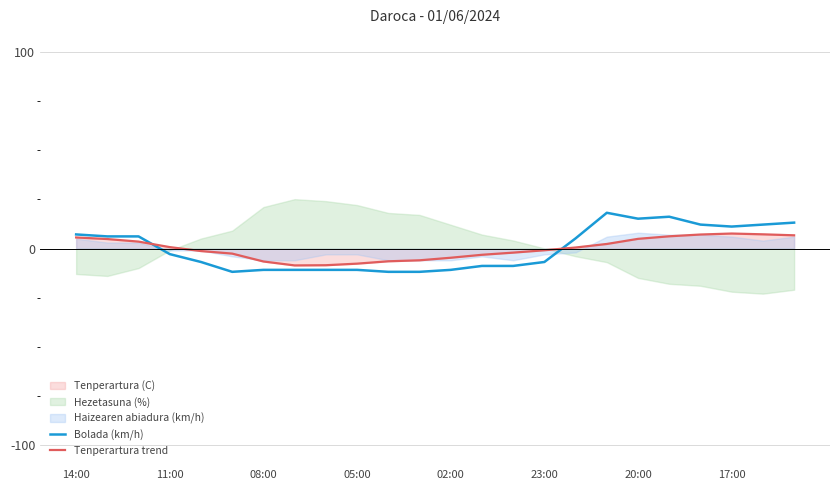

What is the minimum value for Bolada (km/h)?

-11.8